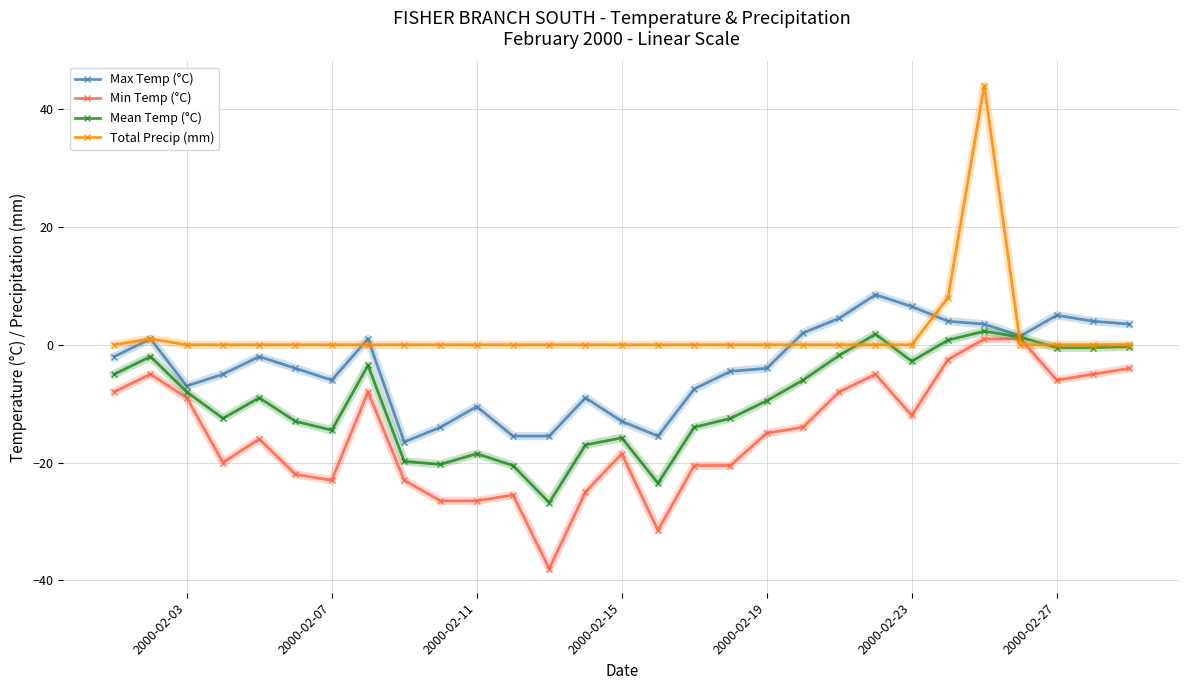

What is the maximum value for Total Precip (mm)?

44.0